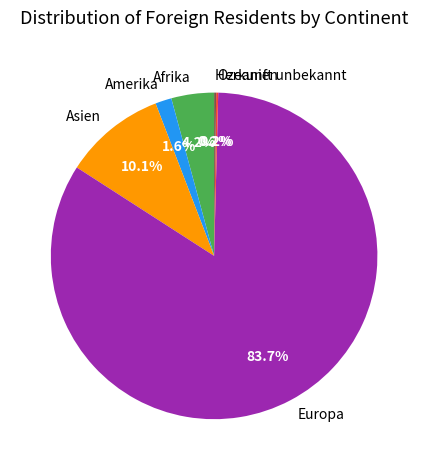

Does any single category account for the majority?

Yes